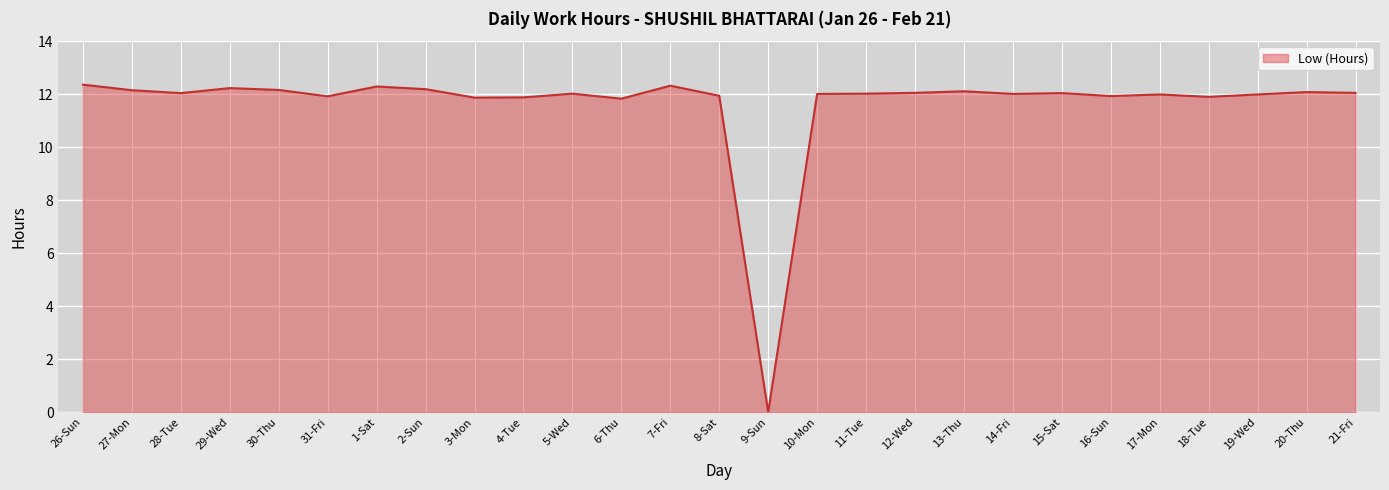

What is the change in value from 3-Mon to 16-Sun?

+0.1